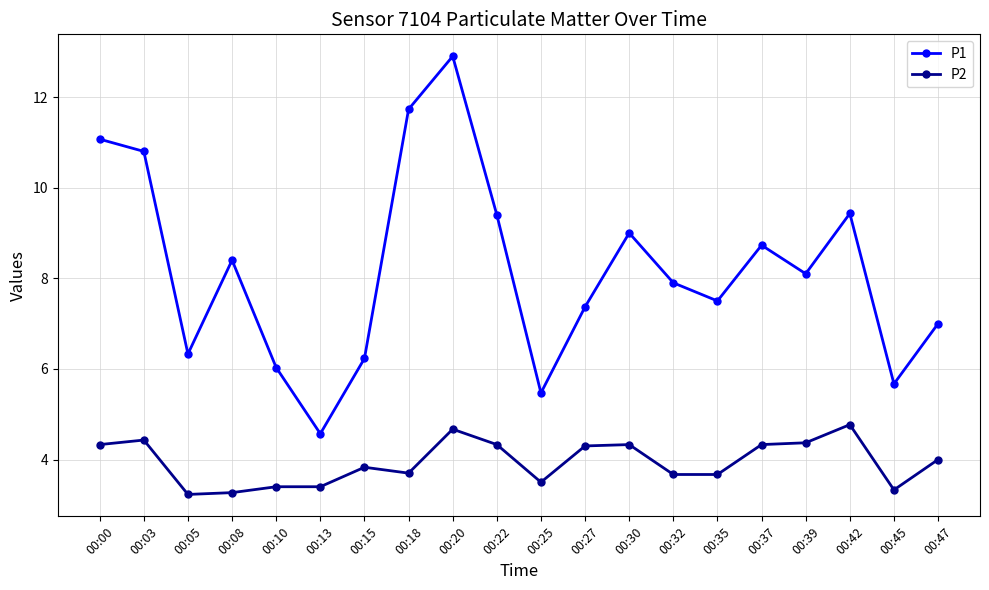

Which series has the largest range (max minus min)?

P1